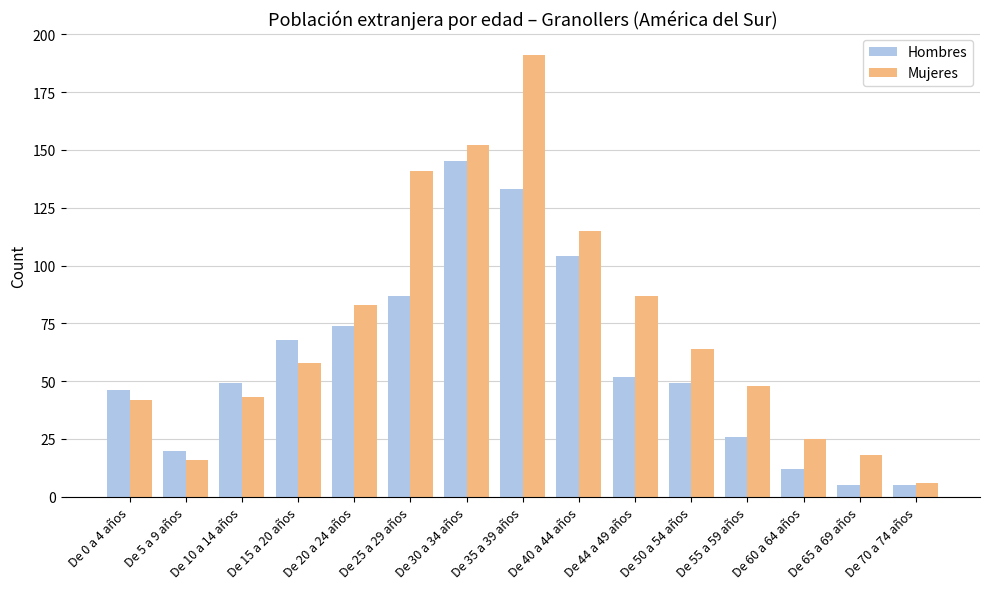

Reading left to right, list all the values displayed in this chart.

Hombres: De 0 a 4 años=46	De 5 a 9 años=20	De 10 a 14 años=49	De 15 a 20 años=68	De 20 a 24 años=74	De 25 a 29 años=87	De 30 a 34 años=145	De 35 a 39 años=133	De 40 a 44 años=104	De 44 a 49 años=52	De 50 a 54 años=49	De 55 a 59 años=26	De 60 a 64 años=12	De 65 a 69 años=5	De 70 a 74 años=5
Mujeres: De 0 a 4 años=42	De 5 a 9 años=16	De 10 a 14 años=43	De 15 a 20 años=58	De 20 a 24 años=83	De 25 a 29 años=141	De 30 a 34 años=152	De 35 a 39 años=191	De 40 a 44 años=115	De 44 a 49 años=87	De 50 a 54 años=64	De 55 a 59 años=48	De 60 a 64 años=25	De 65 a 69 años=18	De 70 a 74 años=6